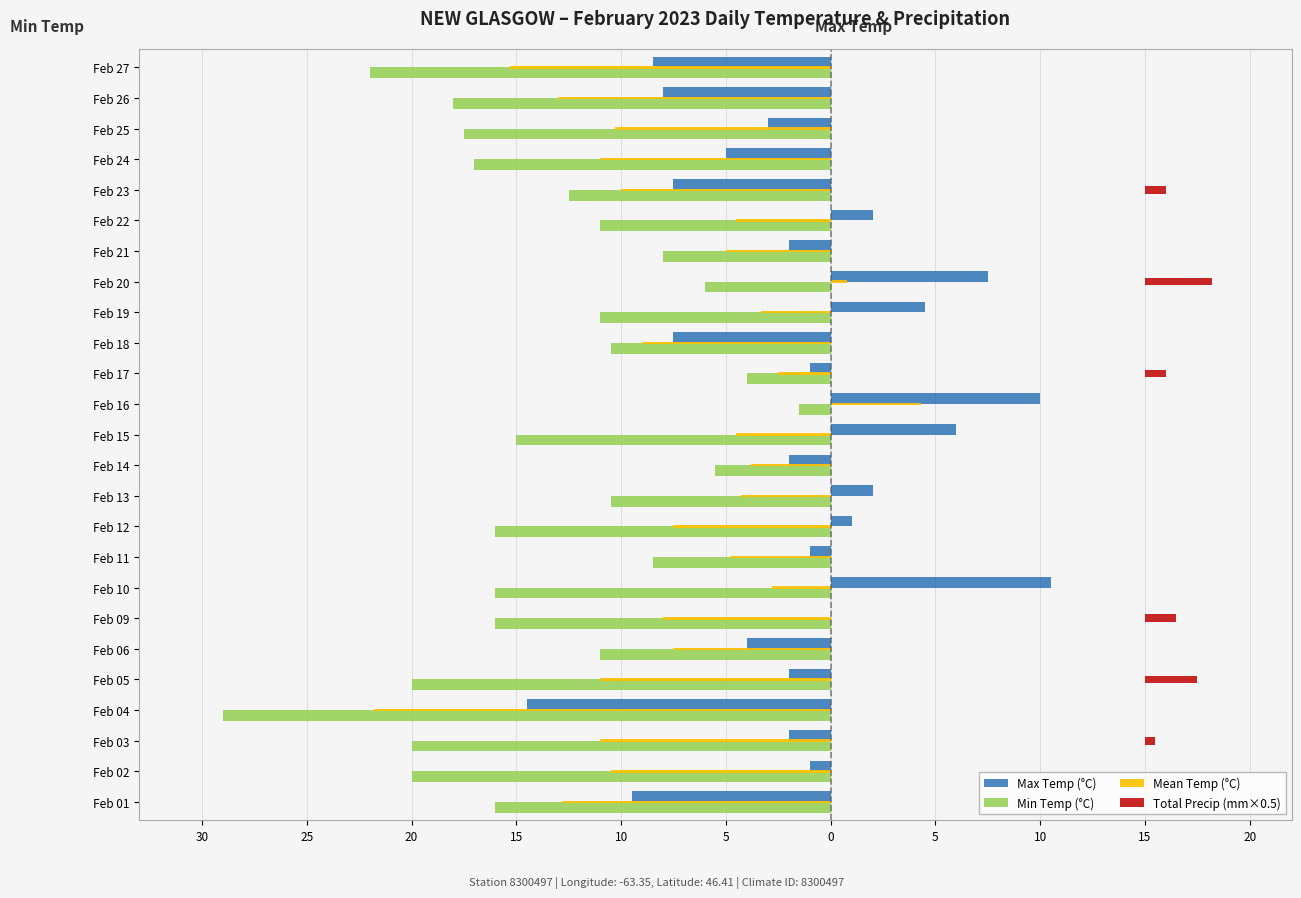

List the series in order of their peak value, lowest first.

Min Temp (°C), Total Precip (mm×0.5), Mean Temp (°C), Max Temp (°C)